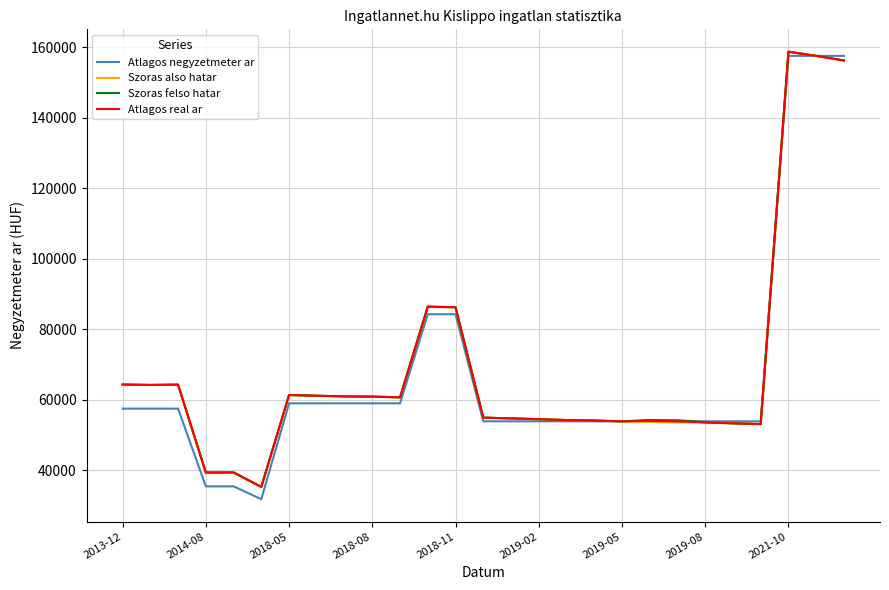

What is the maximum value for Szoras felso hatar?

158731